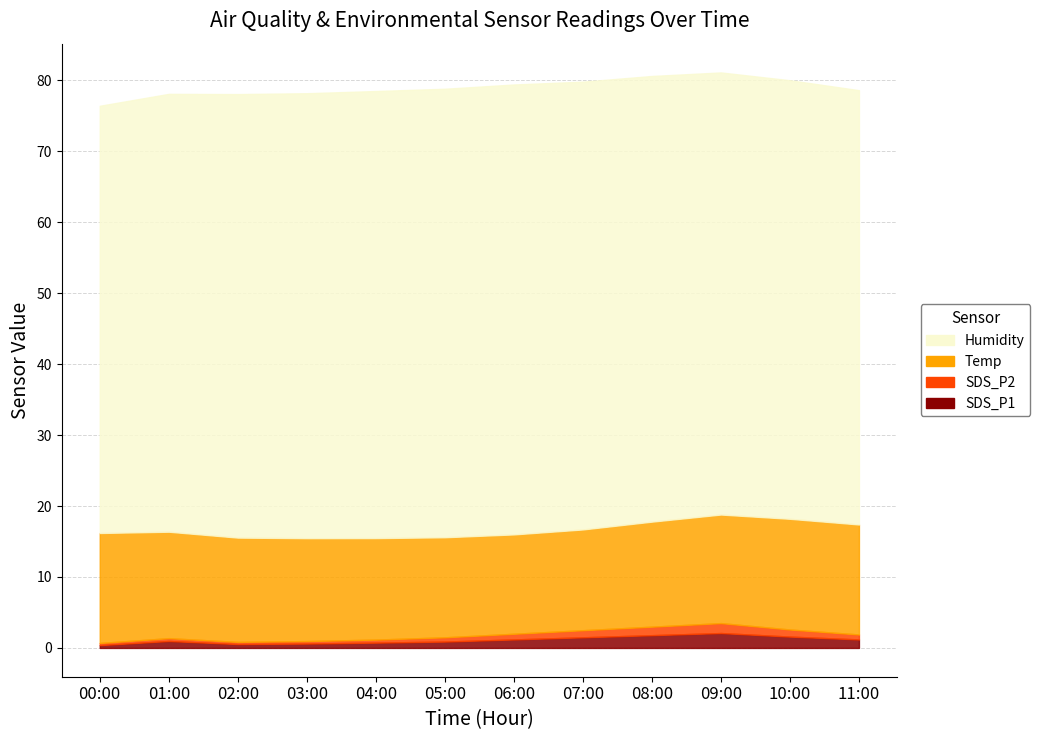

The value of SDS_P2 at 02:00 is 0.3. True or false?

True